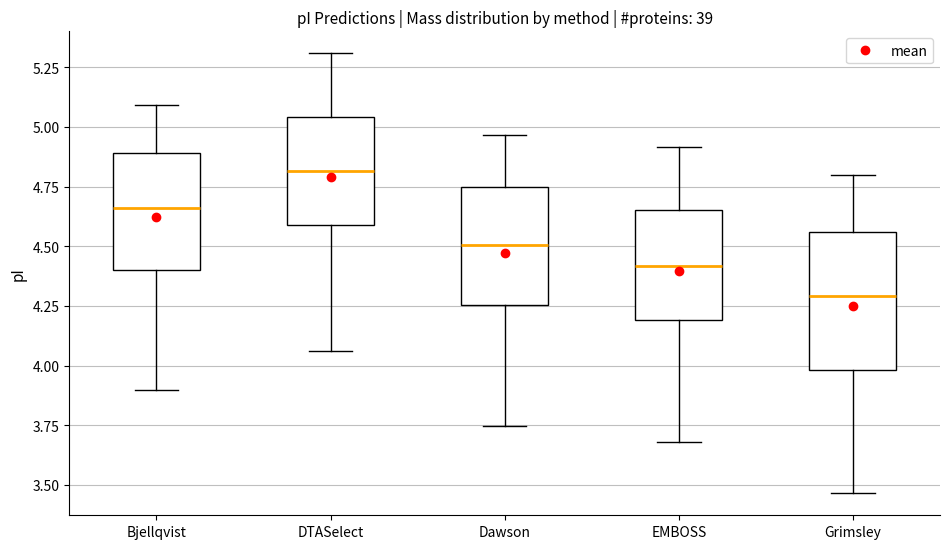

Which box is the tallest, from its lower edge to its upper edge?

Grimsley